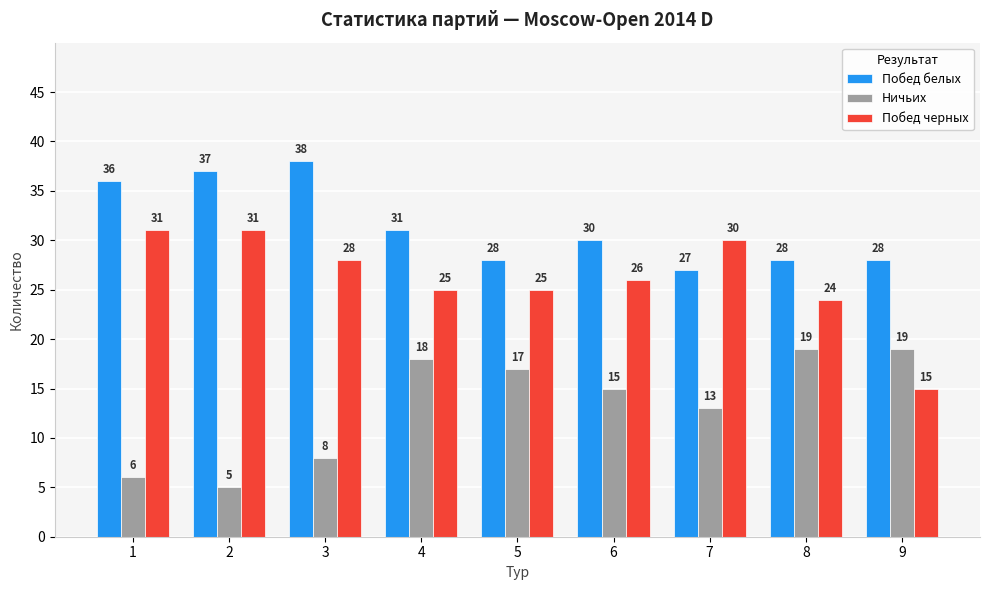

What is the difference between the Побед белых values at 7 and 6?

3